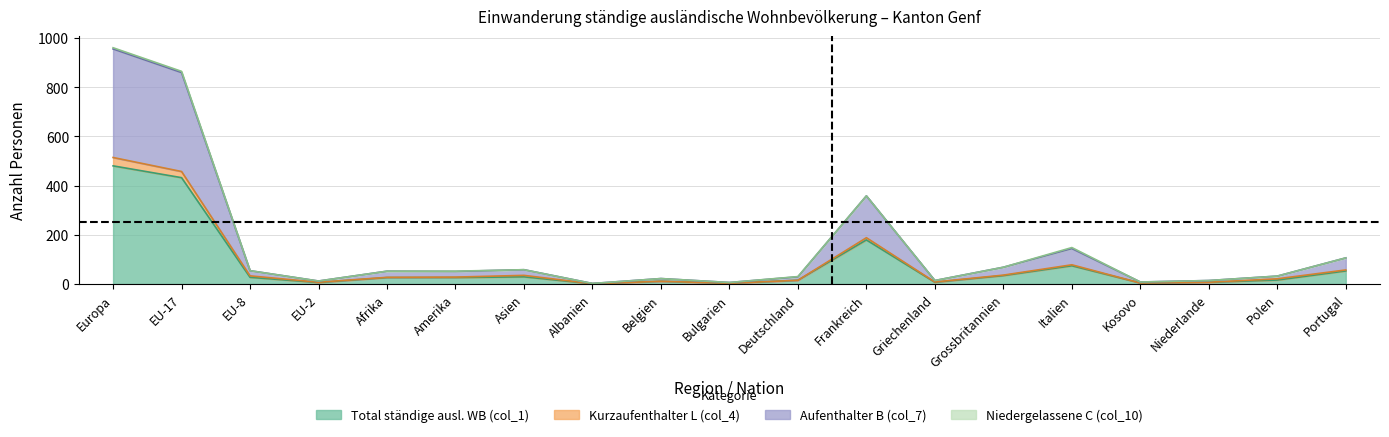

True or false: Aufenthalter B (col_7) and Total ständige ausl. WB (col_1) intersect in this chart.

False